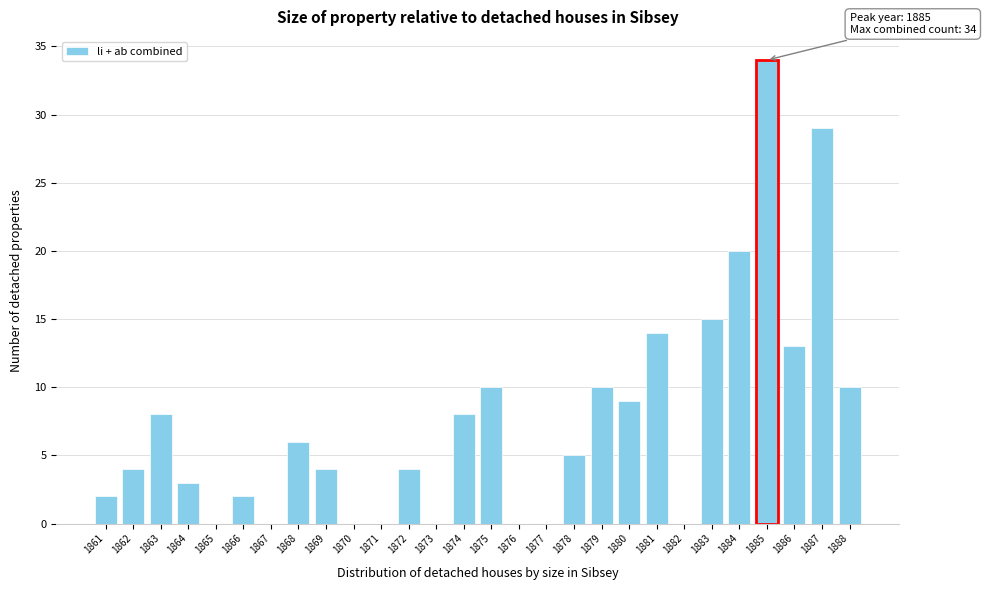

Reading left to right, transcribe all the data shown in this chart.

1861=2	1862=4	1863=8	1864=3	1865=0	1866=2	1867=0	1868=6	1869=4	1870=0	1871=0	1872=4	1873=0	1874=8	1875=10	1876=0	1877=0	1878=5	1879=10	1880=9	1881=14	1882=0	1883=15	1884=20	1885=34	1886=13	1887=29	1888=10